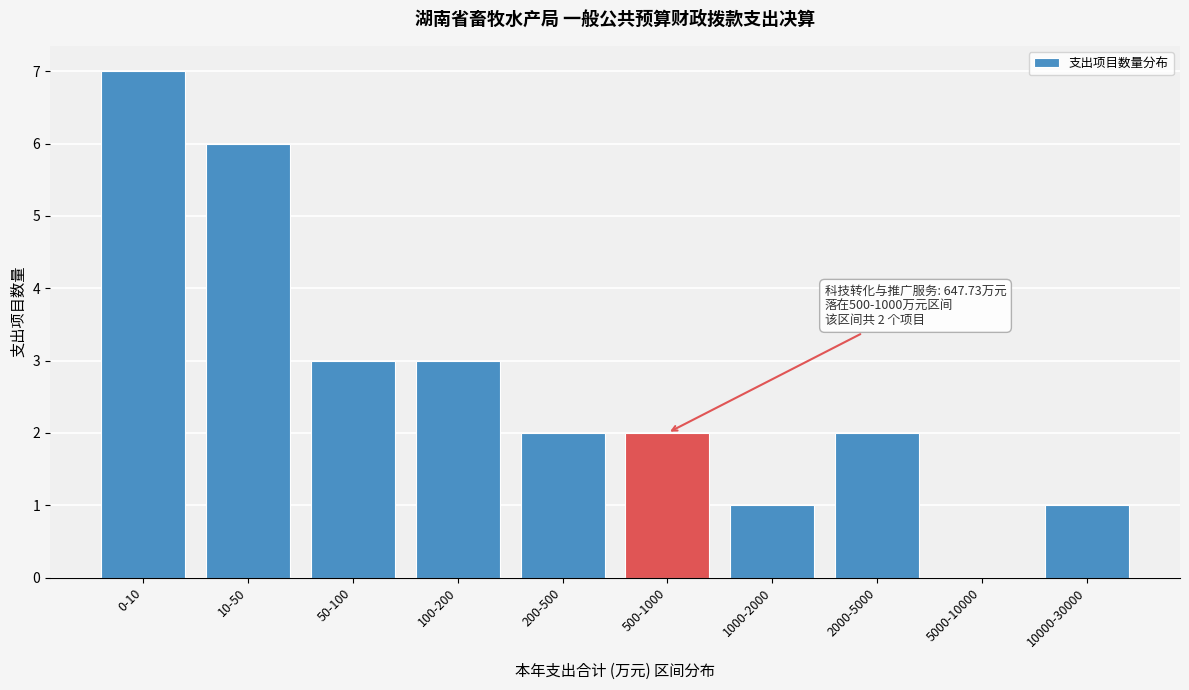

Reading left to right, what are all the values shown in this chart?

0-10=7	10-50=6	50-100=3	100-200=3	200-500=2	500-1000=2	1000-2000=1	2000-5000=2	5000-10000=0	10000-30000=1